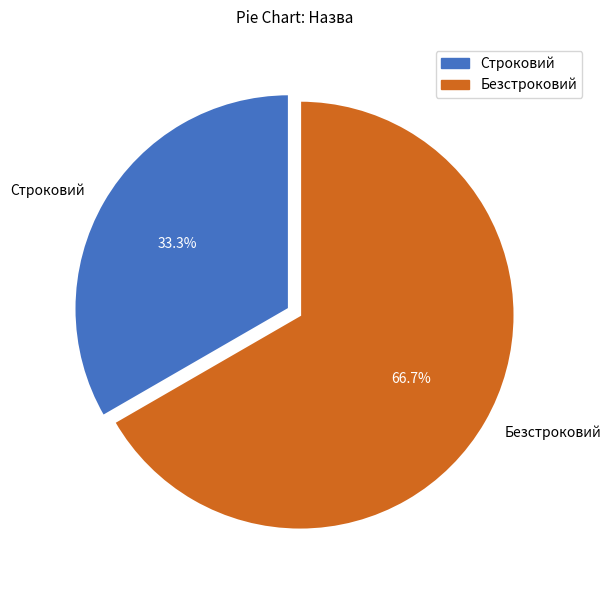

Is the sum of Строковий and Безстроковий greater than half?

Yes